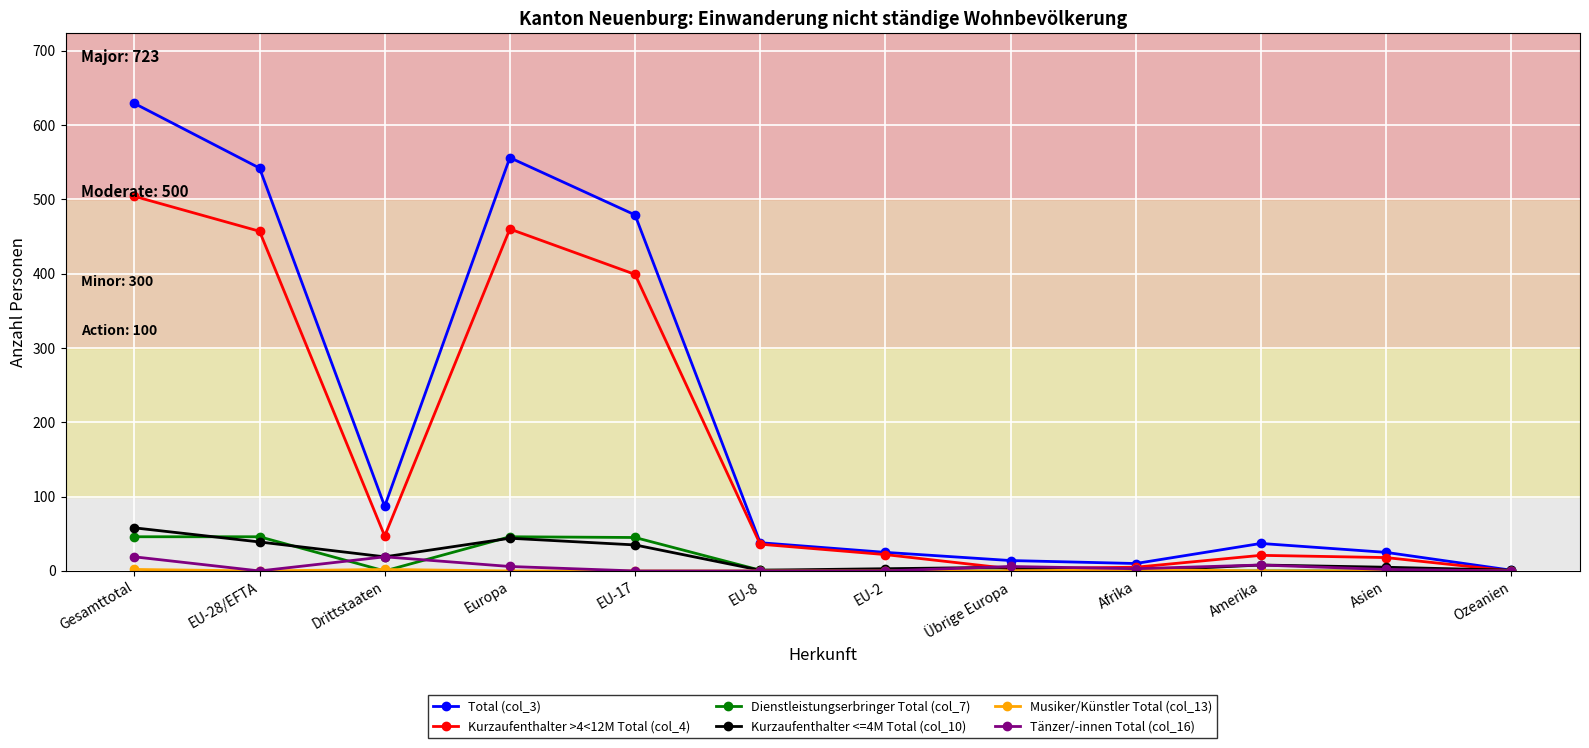

Which series has the largest range (max minus min)?

Total (col_3)